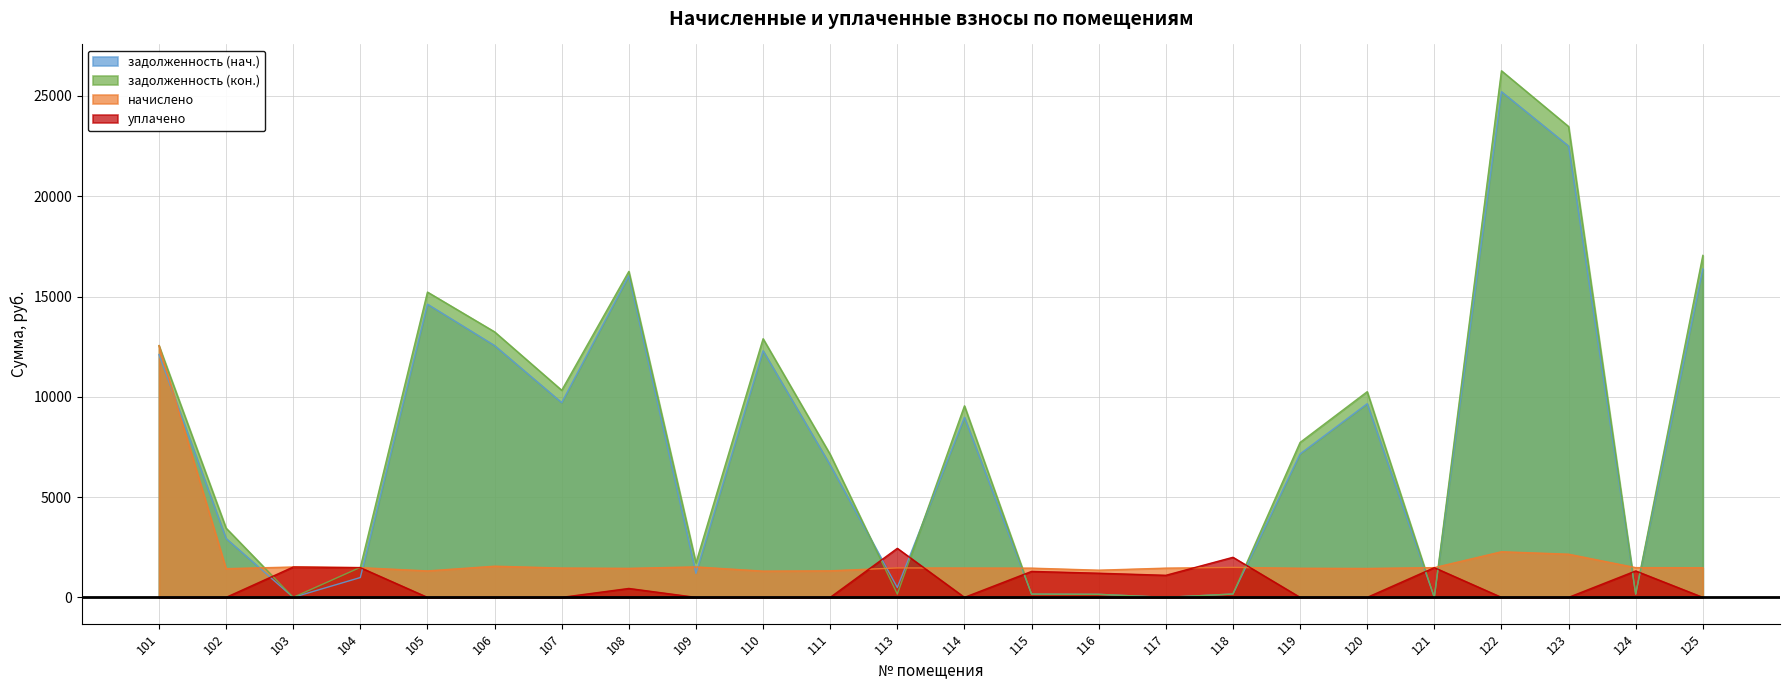

At which label is задолженность (кон.) closest to 13128?

106